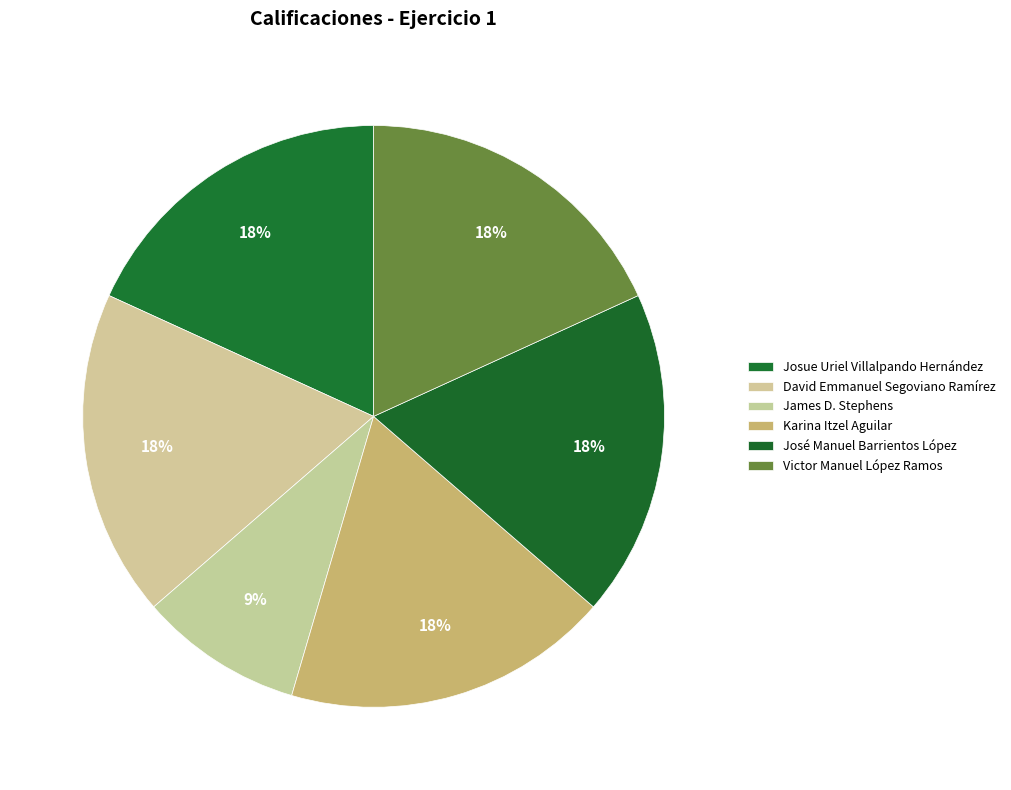

Approximately how many times larger is the value at Victor Manuel López Ramos compared to James D. Stephens?

2.0